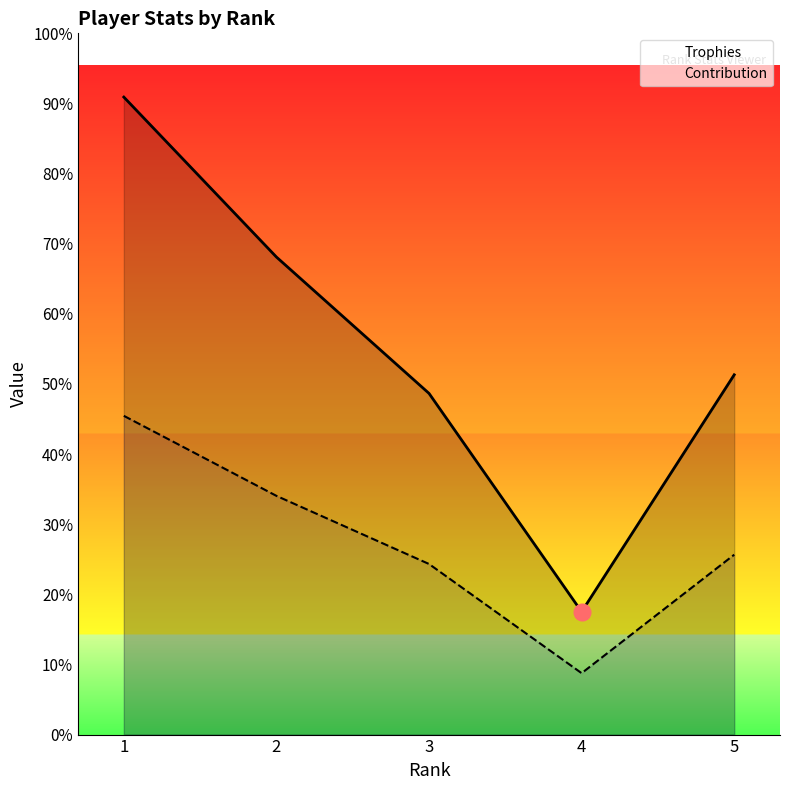

How many categories are shown in the chart?

5